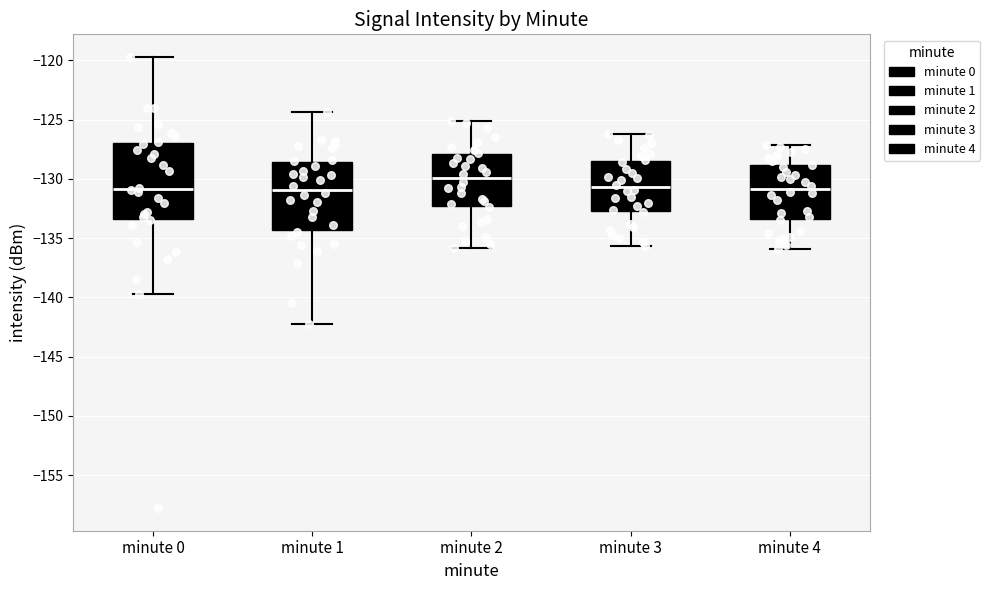

Reading left to right, read every box against the y-axis: the position of its median line, the range the box covers, and the ends of its whiskers. The values are not printed on the chart, so give them approximately, as read against the axis.

minute 0: median -131.0, box -133.5 to -127.0, whiskers -139.5 to -119.5
minute 1: median -131.0, box -134.5 to -128.5, whiskers -142.0 to -124.5
minute 2: median -130.0, box -132.5 to -128.0, whiskers -136.0 to -125.0
minute 3: median -130.5, box -132.5 to -128.5, whiskers -135.5 to -126.0
minute 4: median -131.0, box -133.5 to -129.0, whiskers -136.0 to -127.0